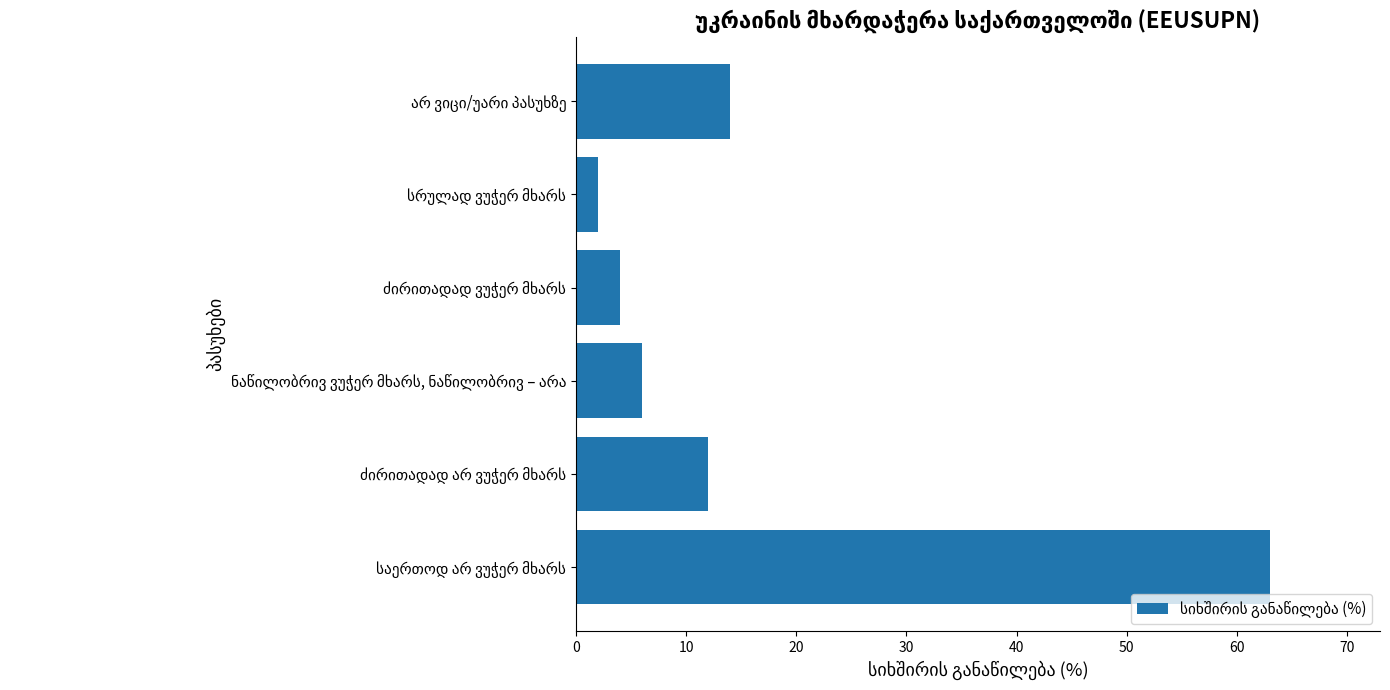

What is the sum of all values?

101